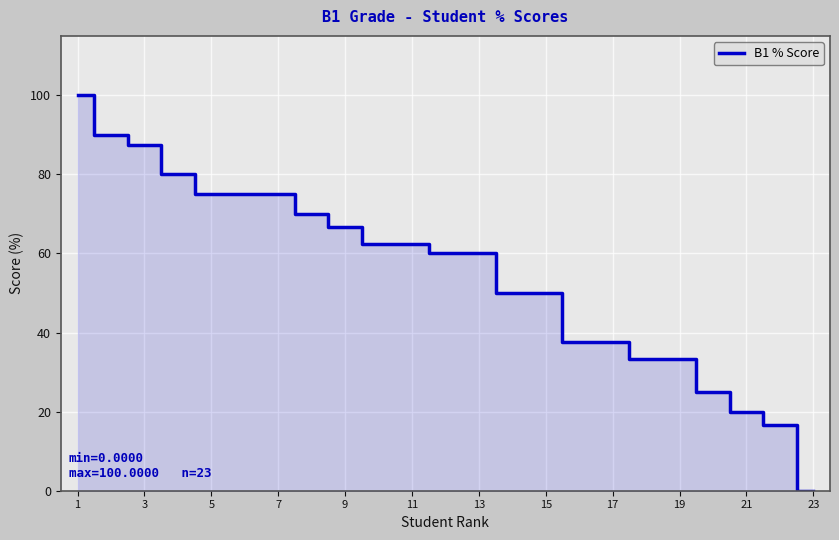

How many values are above zero?

22